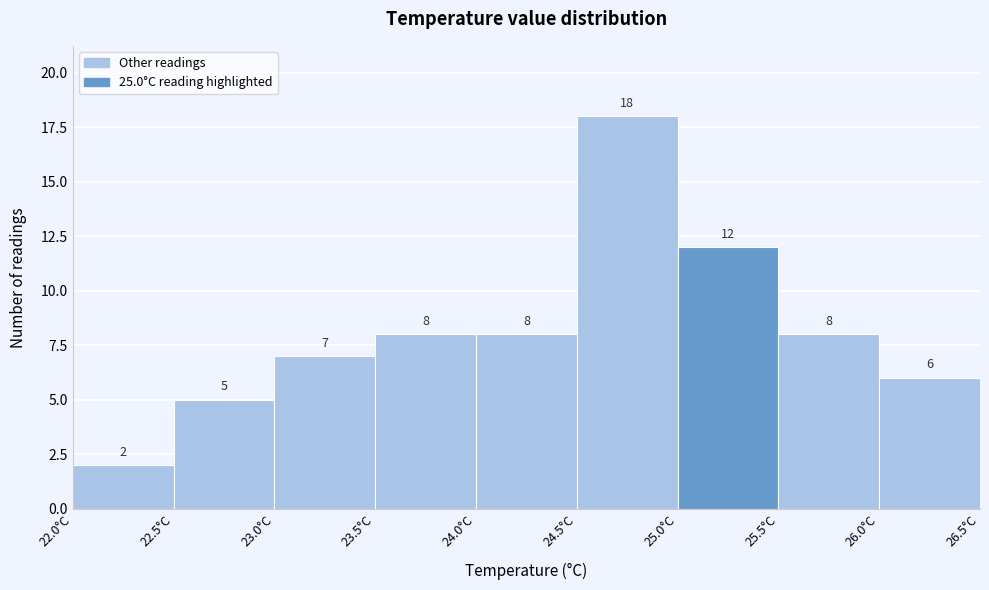

How tall is the bar that spans 25.5 to 26.0 on the x-axis?

8